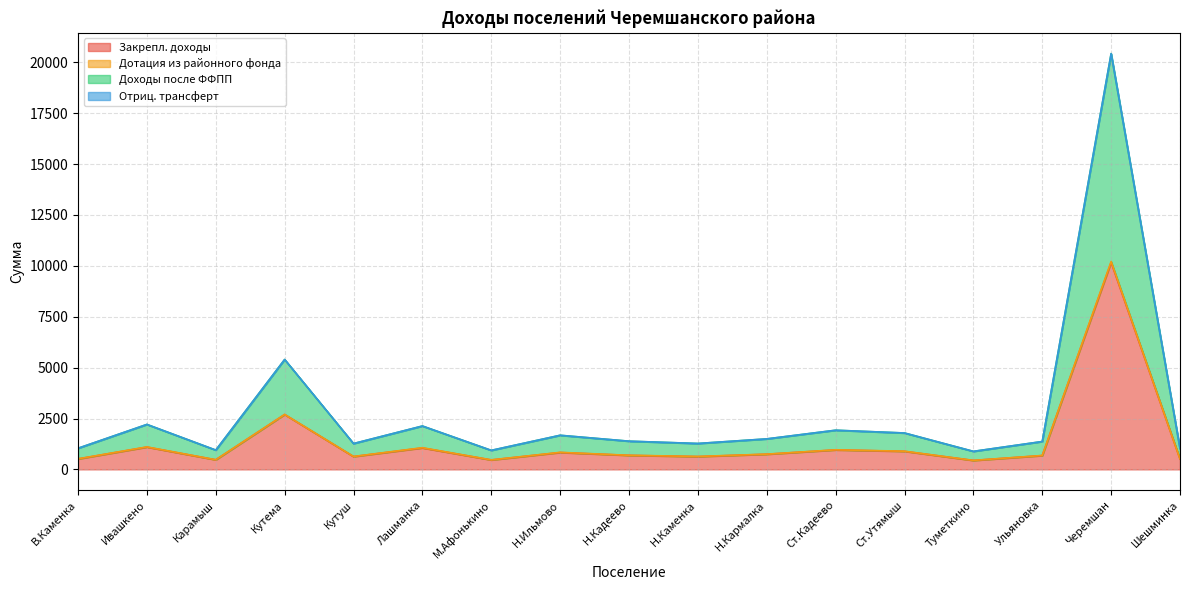

How many values in the Закрепл. доходы series exceed 688?

8